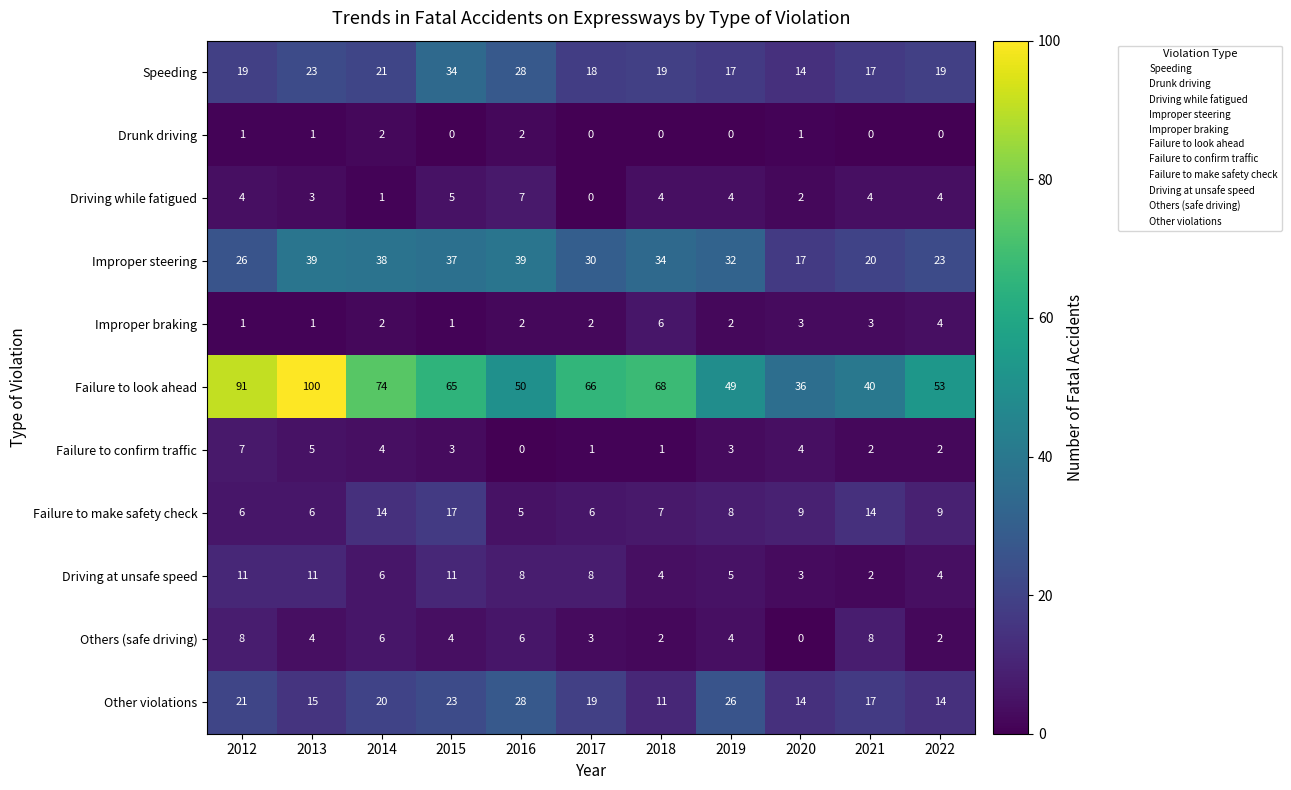

The value of Speeding at 2013 is 23. True or false?

True